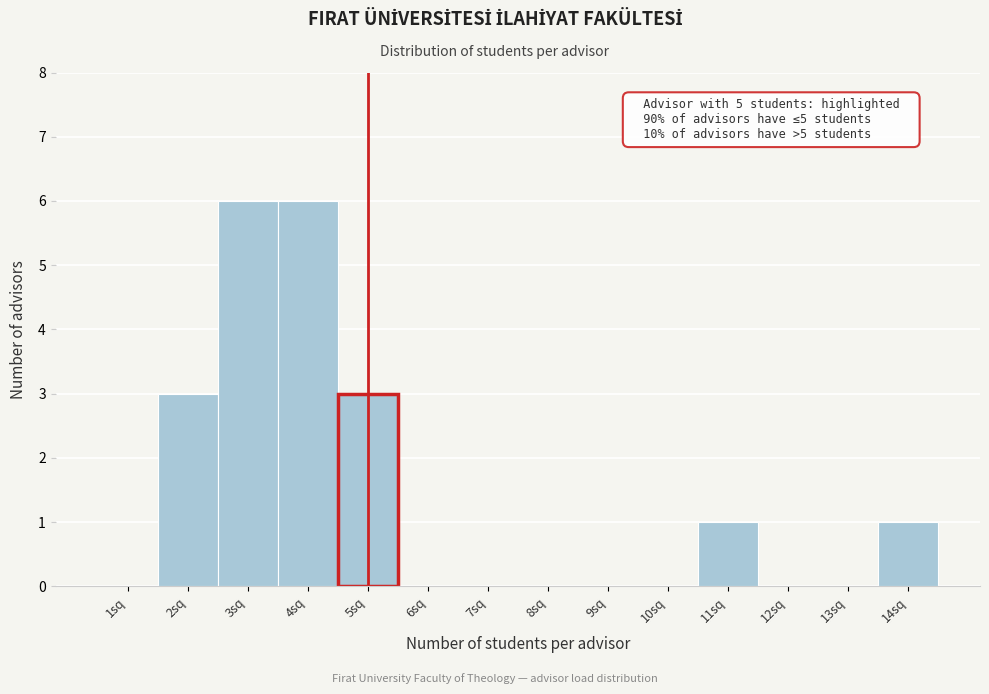

Reading left to right, extract all data points from this chart.

1sq=0	2sq=3	3sq=6	4sq=6	5sq=3	6sq=0	7sq=0	8sq=0	9sq=0	10sq=0	11sq=1	12sq=0	13sq=0	14sq=1